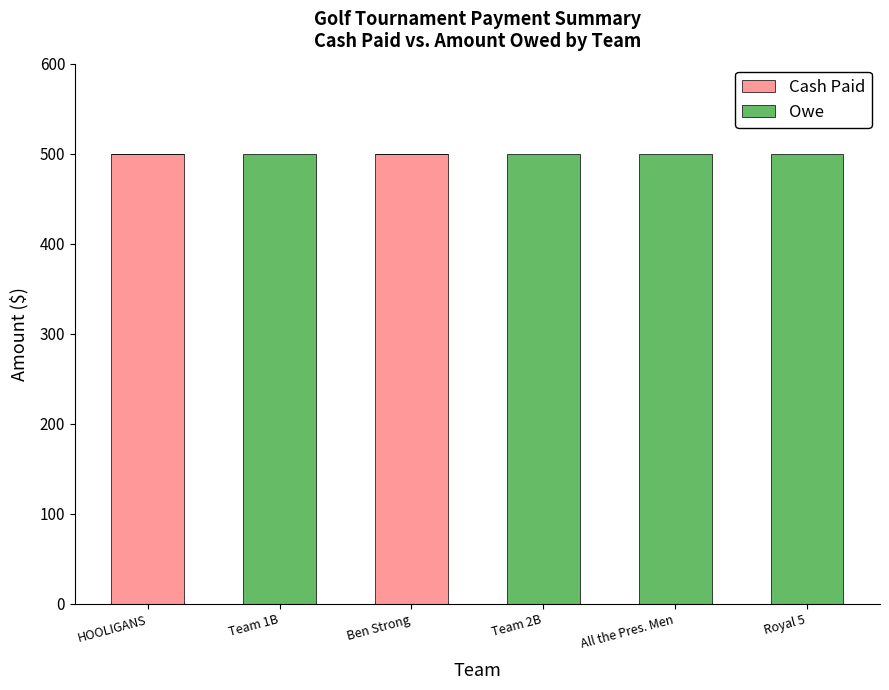

The value of Cash Paid at Ben Strong is 500. True or false?

True